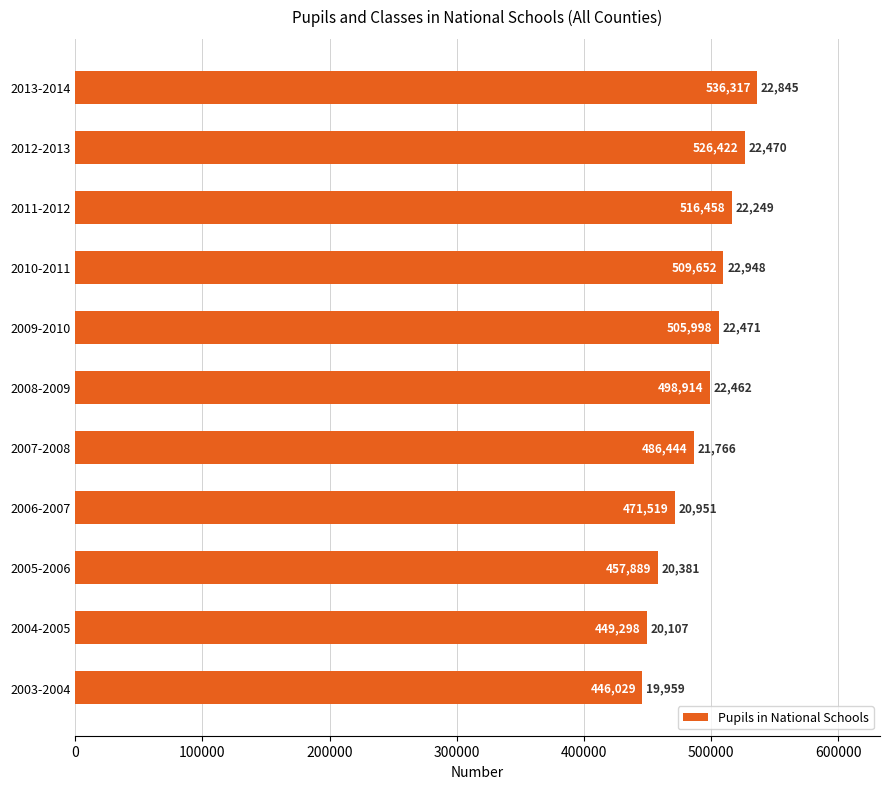

Reading bottom to top, transcribe all the data shown in this chart.

446029	449298	457889	471519	486444	498914	505998	509652	516458	526422	536317